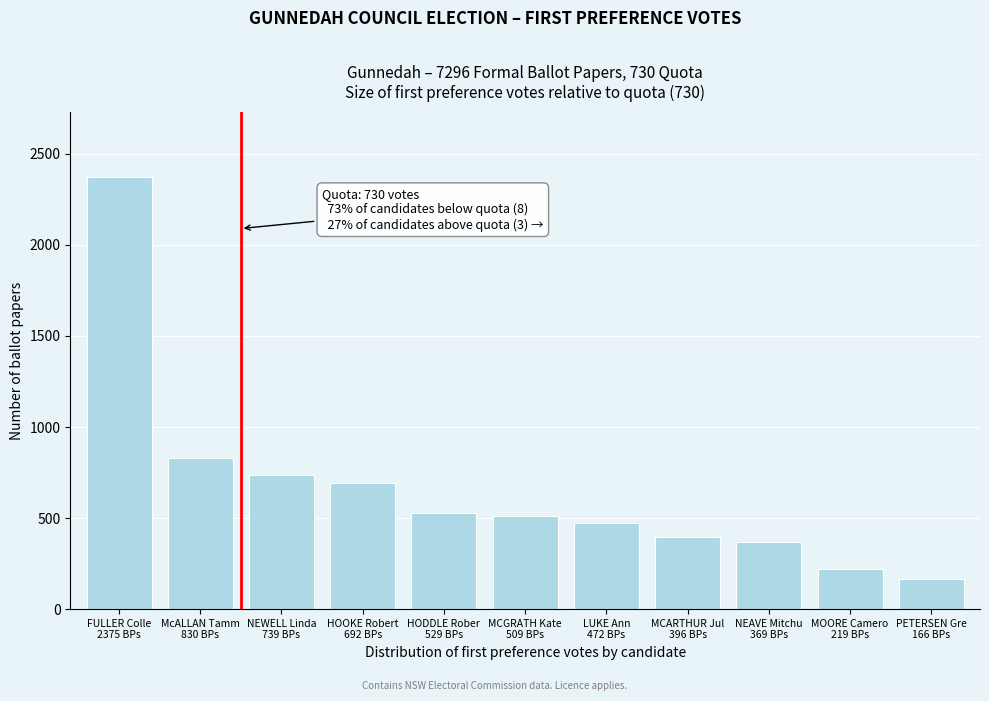

Reading left to right, transcribe all the data shown in this chart.

2375	830	739	692	529	509	472	396	369	219	166